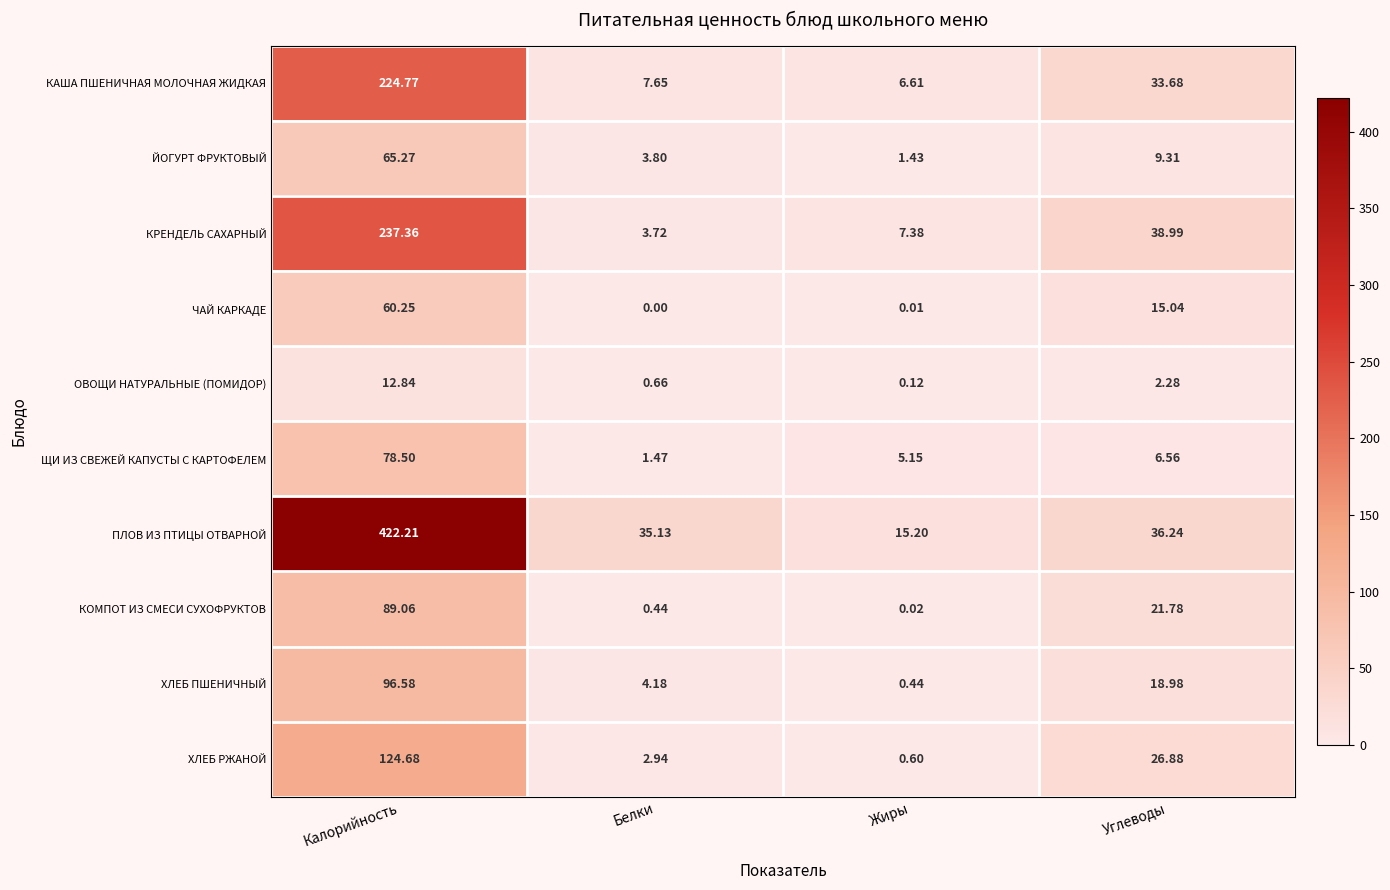

List the labels in order of ЧАЙ КАРКАДЕ value, largest first.

Калорийность, Углеводы, Жиры, Белки